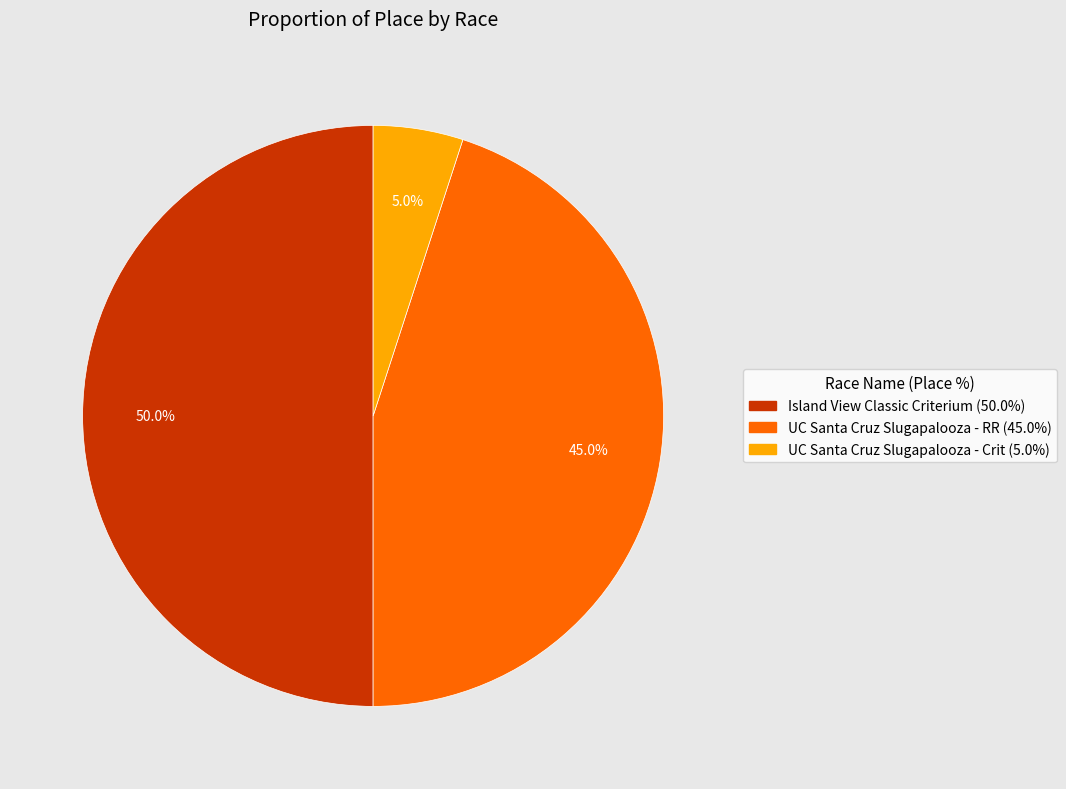

Which has a higher value, UC Santa Cruz Slugapalooza - Crit or UC Santa Cruz Slugapalooza - RR?

UC Santa Cruz Slugapalooza - RR